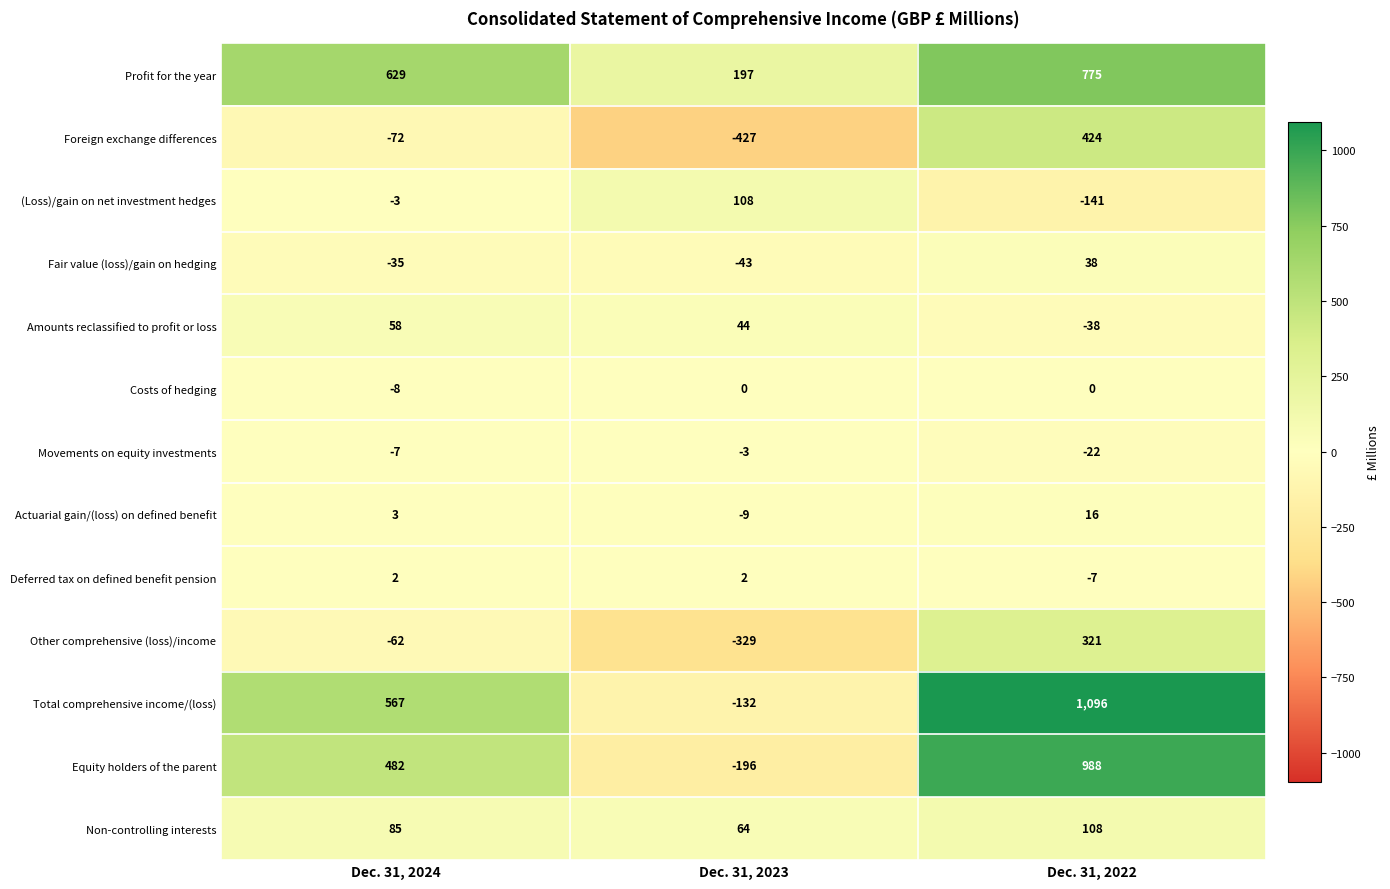

True or false: Fair value (loss)/gain on hedging has a value of 56 at Dec. 31, 2022.

False